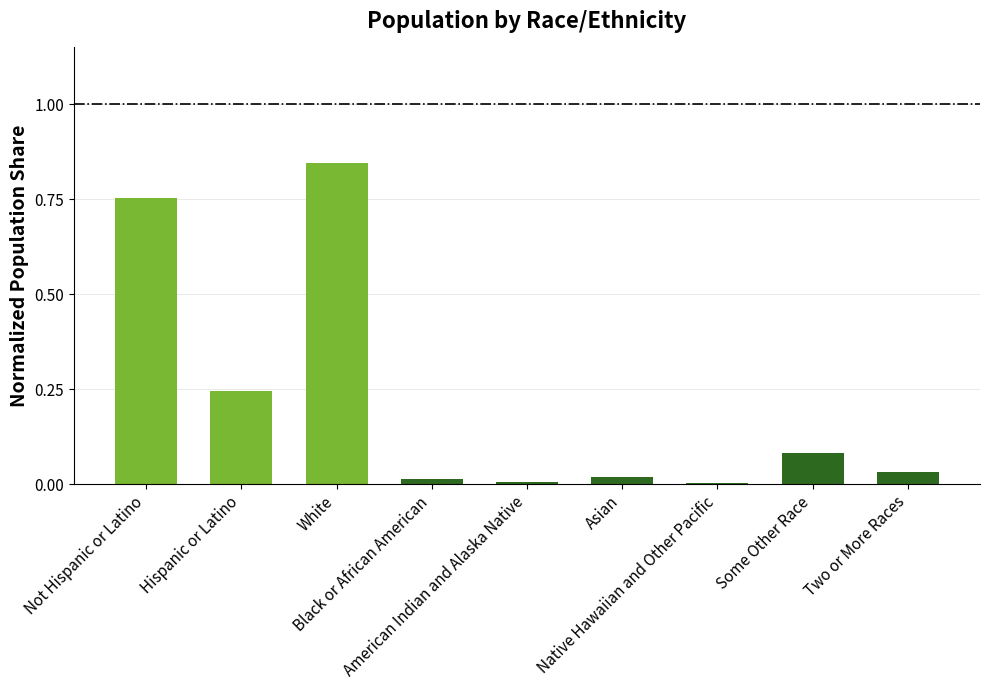

Count the number of categories in the chart.

9